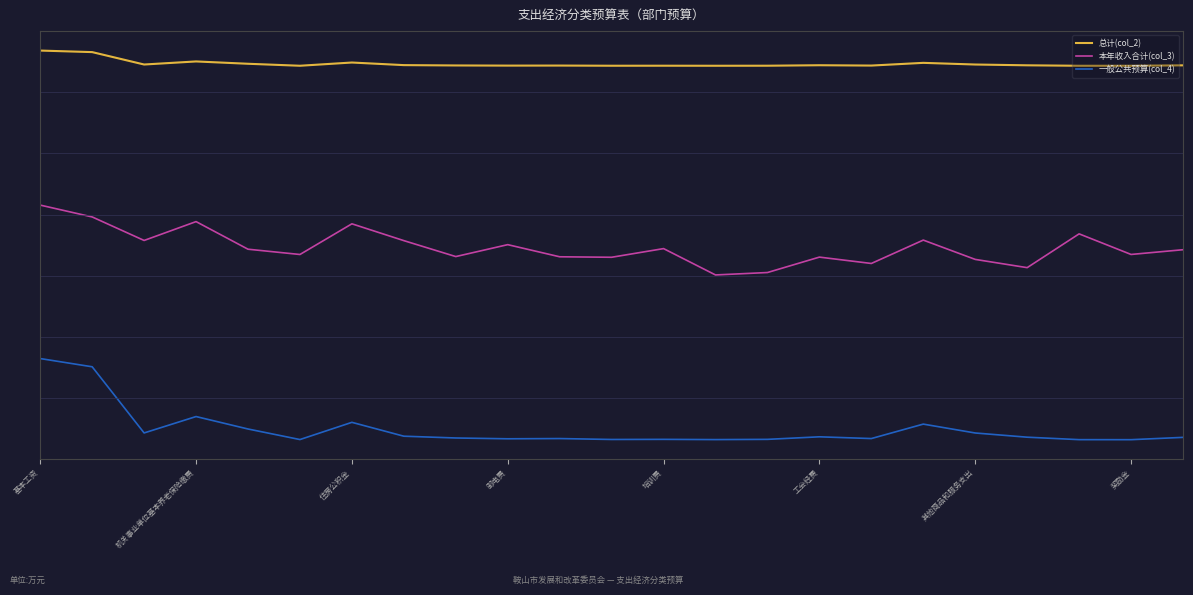

Which series has the largest range (max minus min)?

一般公共预算(col_4)